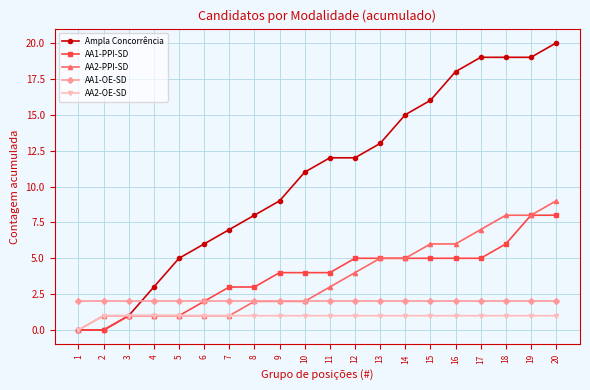

Count the number of data series in this chart.

5